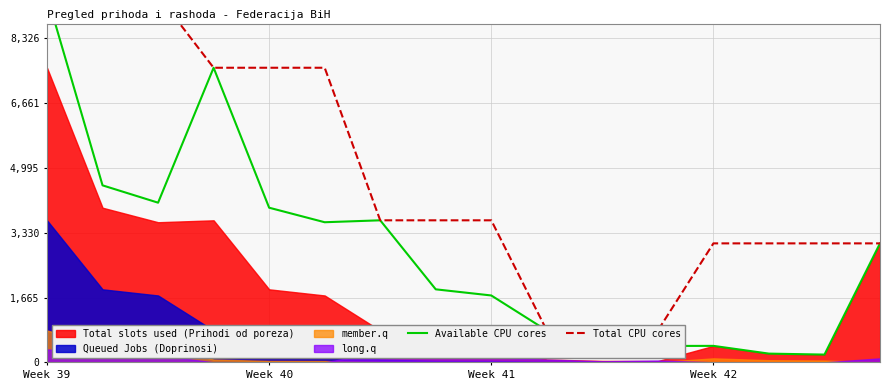

How many data points does each series have?

16